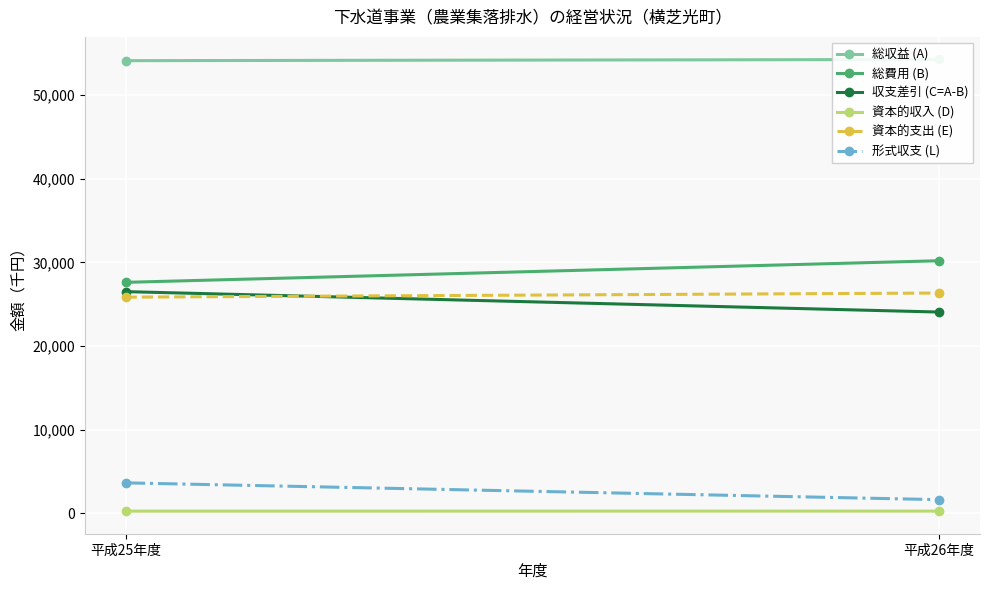

What is the average value of the 総収益 (A) series?

54176